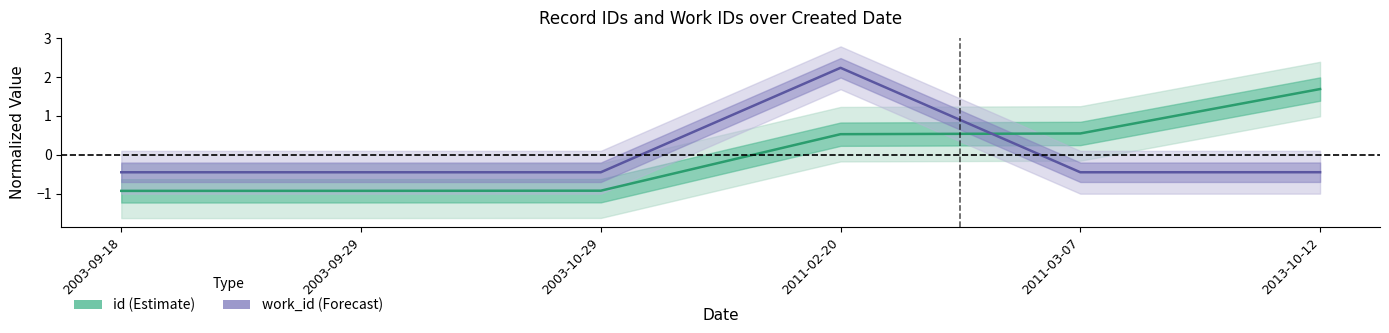

What is the label of the 6th point from the left?

2013-10-12